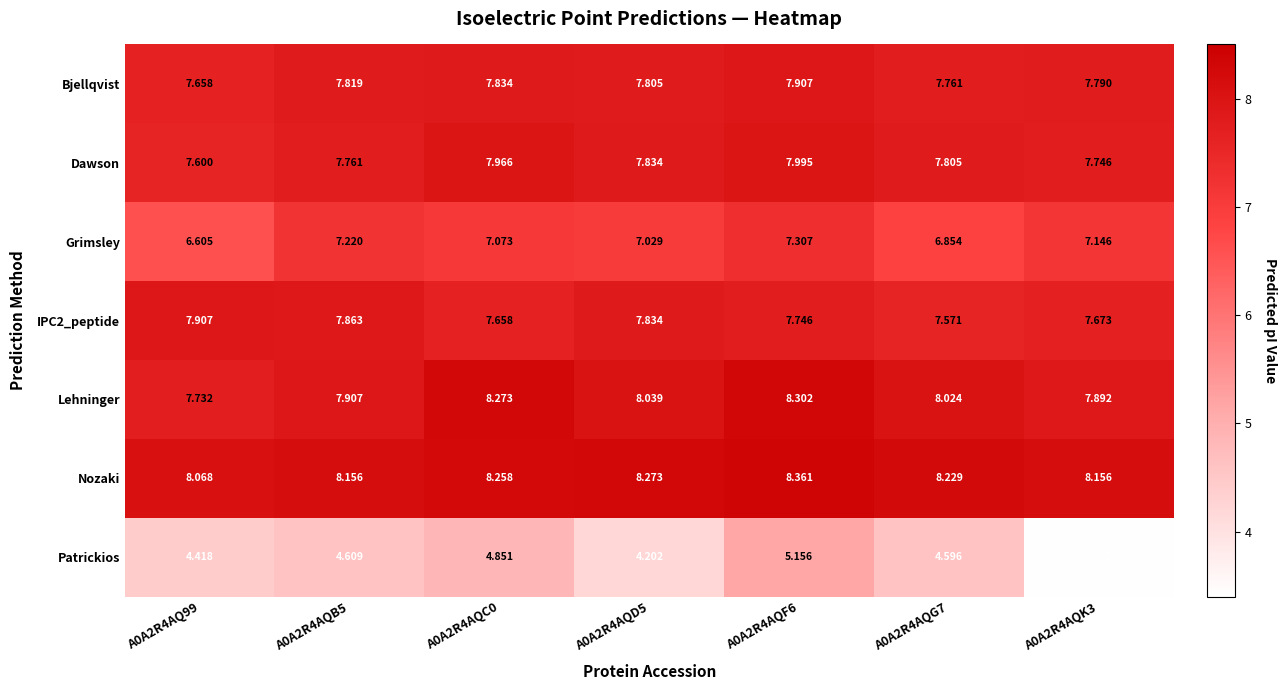

Between A0A2R4AQ99 and A0A2R4AQB5, which series saw the biggest shift?

Grimsley